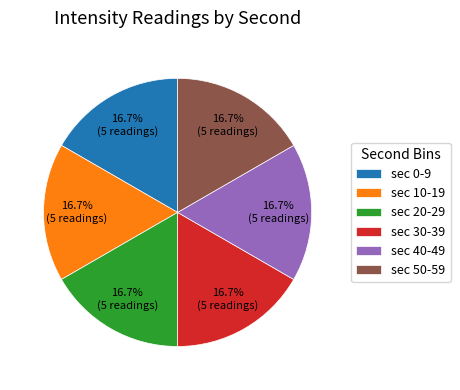

What percentage is NOT represented by sec 0-9?

83.3%